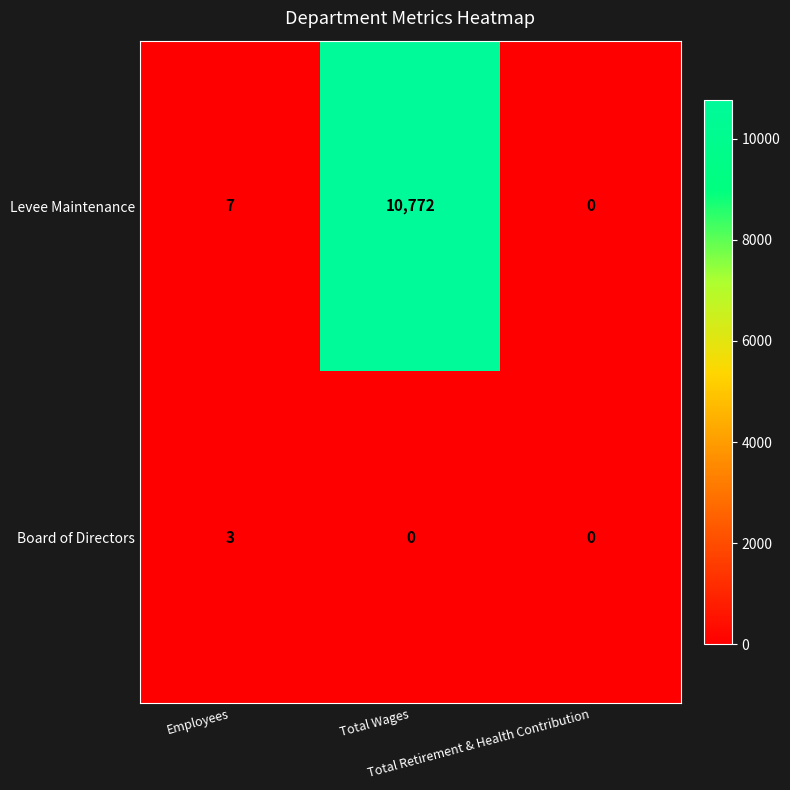

How many series are shown in this chart?

2